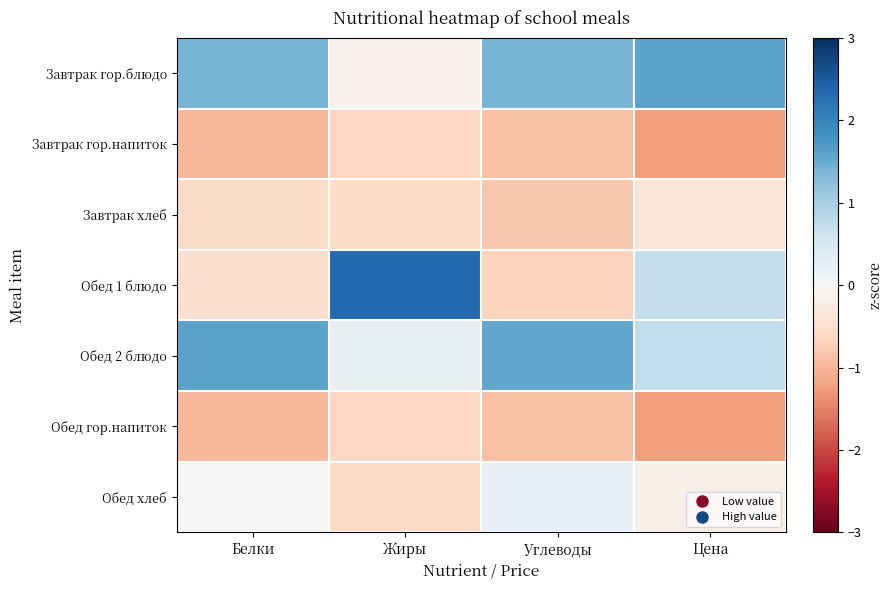

At which category does the chart reach its minimum across all series?

Цена